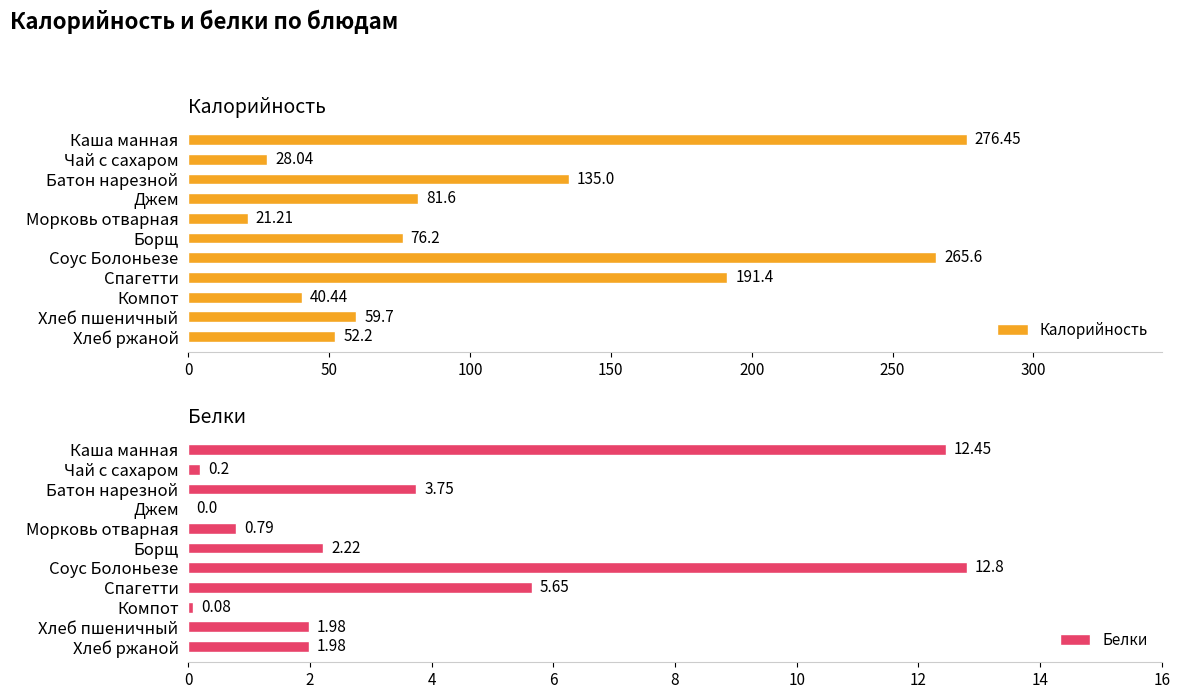

What is the difference between the maximum and minimum values in the Калорийность series?

255.2